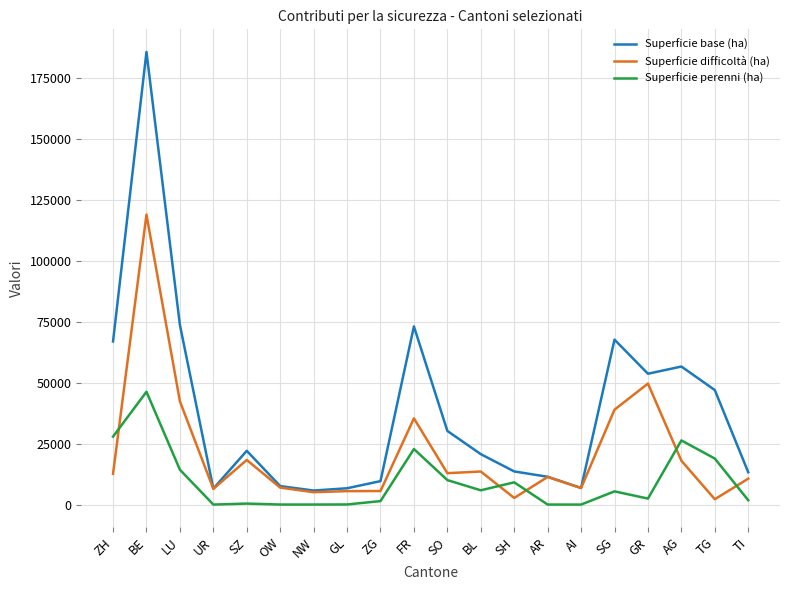

List the series in order of their overall mean, highest first.

Superficie base (ha), Superficie difficoltà (ha), Superficie perenni (ha)